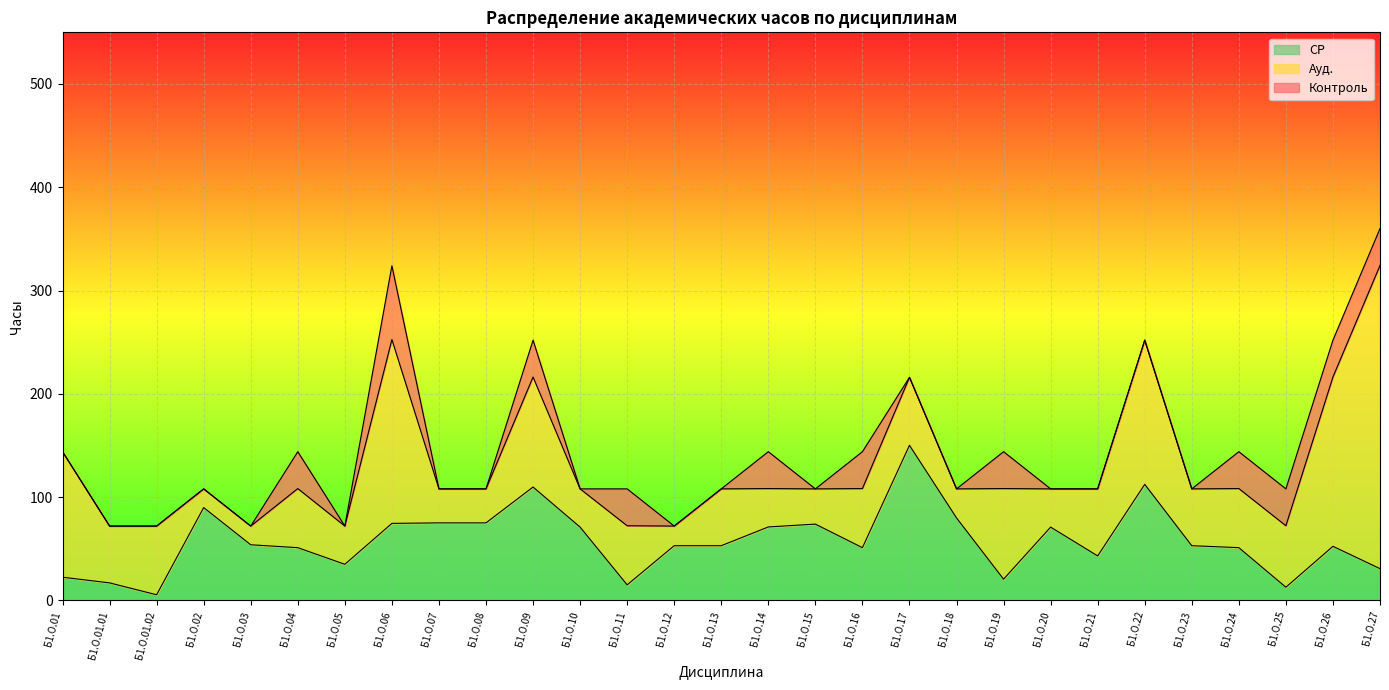

The value of Контроль at Б1.О.17 is 0.0. True or false?

True